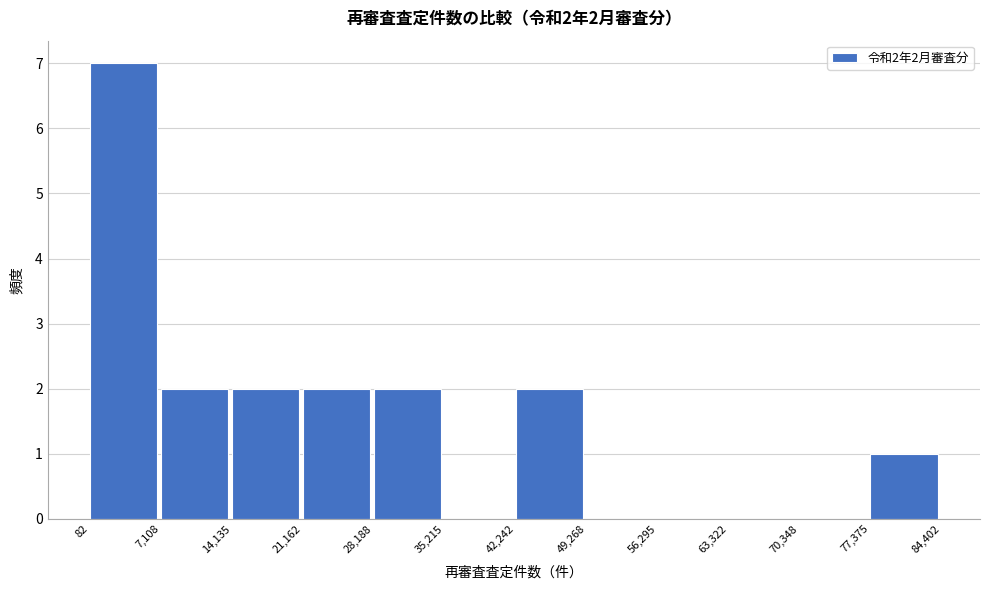

Over which range of the x-axis is the bar tallest?

82 to 7,108